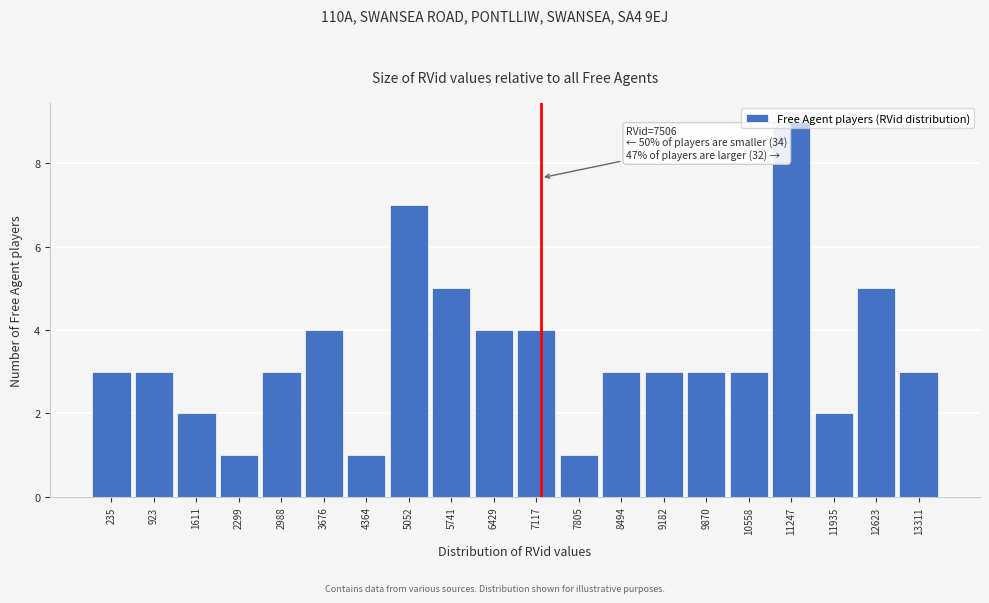

What is the value of the 12th bar from the left?

1